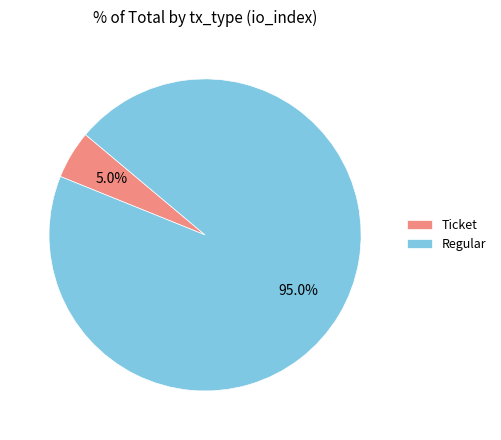

What is the largest slice in the pie chart?

Regular